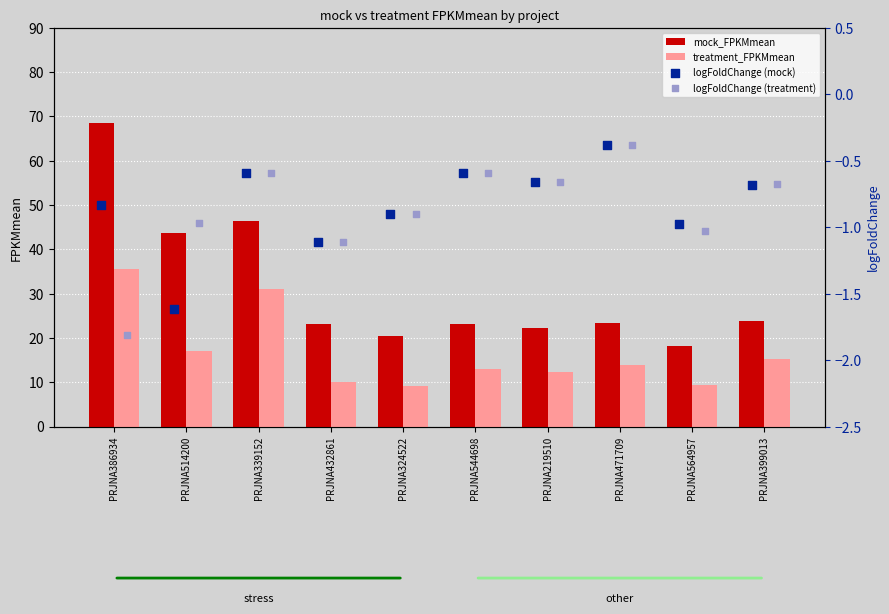

Which series has the widest spread of Y values?

mock_FPKMmean